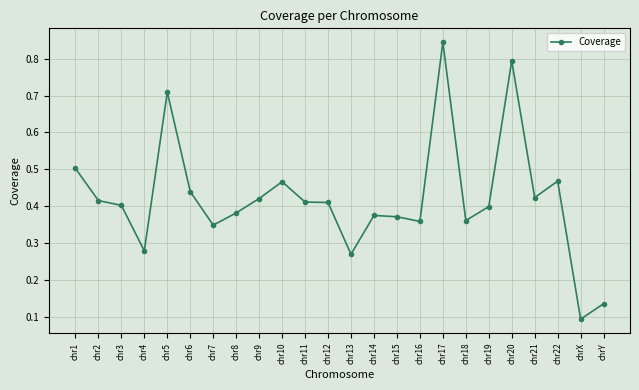

What is the sum of all values?

10.1